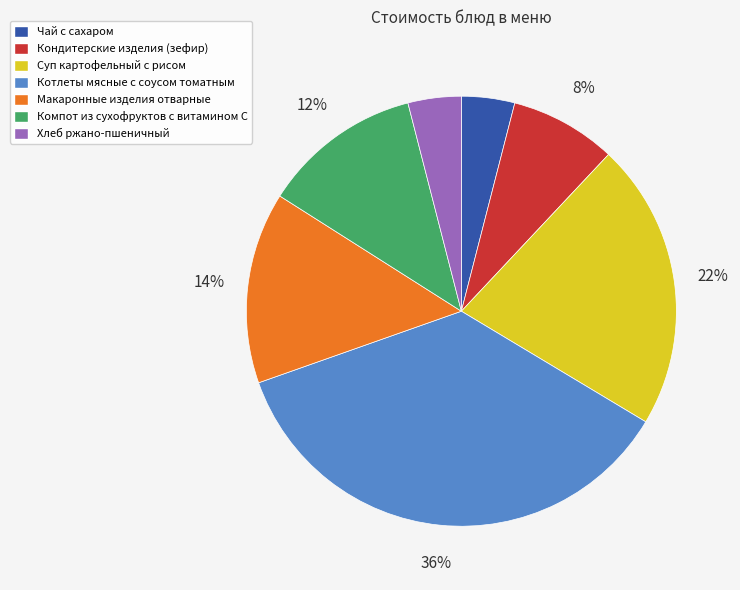

To the nearest percent, what percentage of the pie is Суп картофельный с рисом?

22%